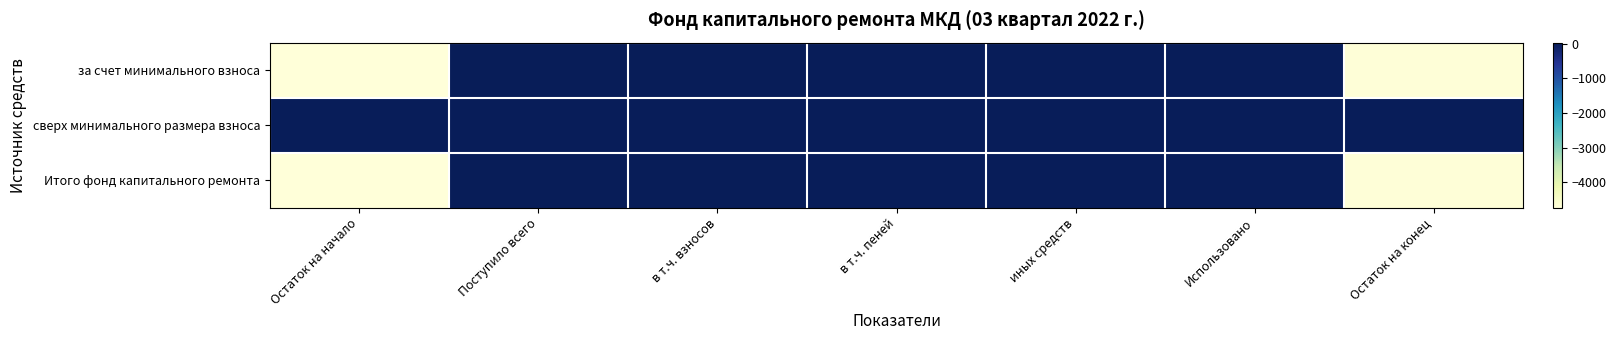

Reading left to right, list all the values displayed in this chart.

за счет минимального взноса: Остаток на начало=-4734.1	Поступило всего=29.6	в т.ч. взносов=27.7	в т.ч. пеней=1.9	иных средств=0.0	Использовано=0.0	Остаток на конец=-4704.5
сверх минимального размера взноса: Остаток на начало=0.0	Поступило всего=0.0	в т.ч. взносов=0.0	в т.ч. пеней=0.0	иных средств=0.0	Использовано=0.0	Остаток на конец=0.0
Итого фонд капитального ремонта: Остаток на начало=-4734.1	Поступило всего=29.6	в т.ч. взносов=27.7	в т.ч. пеней=1.9	иных средств=0.0	Использовано=0.0	Остаток на конец=-4704.5